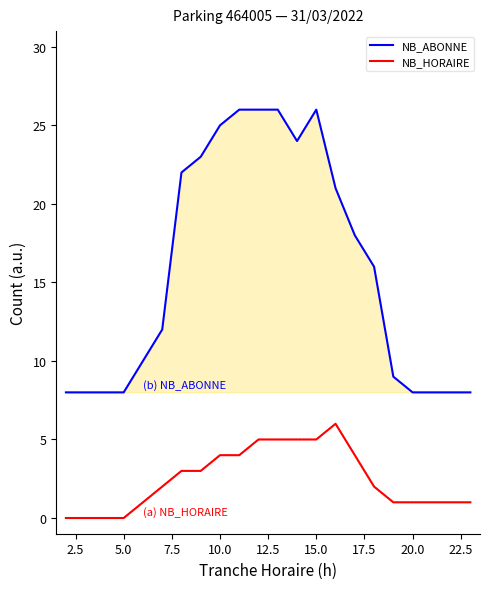

Reading right to left, what are all the values shown in this chart?

NB_ABONNE: 8	8	8	8	9	16	18	21	26	24	26	26	26	25	23	22	12	10	8	8	8	8
NB_HORAIRE: 1	1	1	1	1	2	4	6	5	5	5	5	4	4	3	3	2	1	0	0	0	0